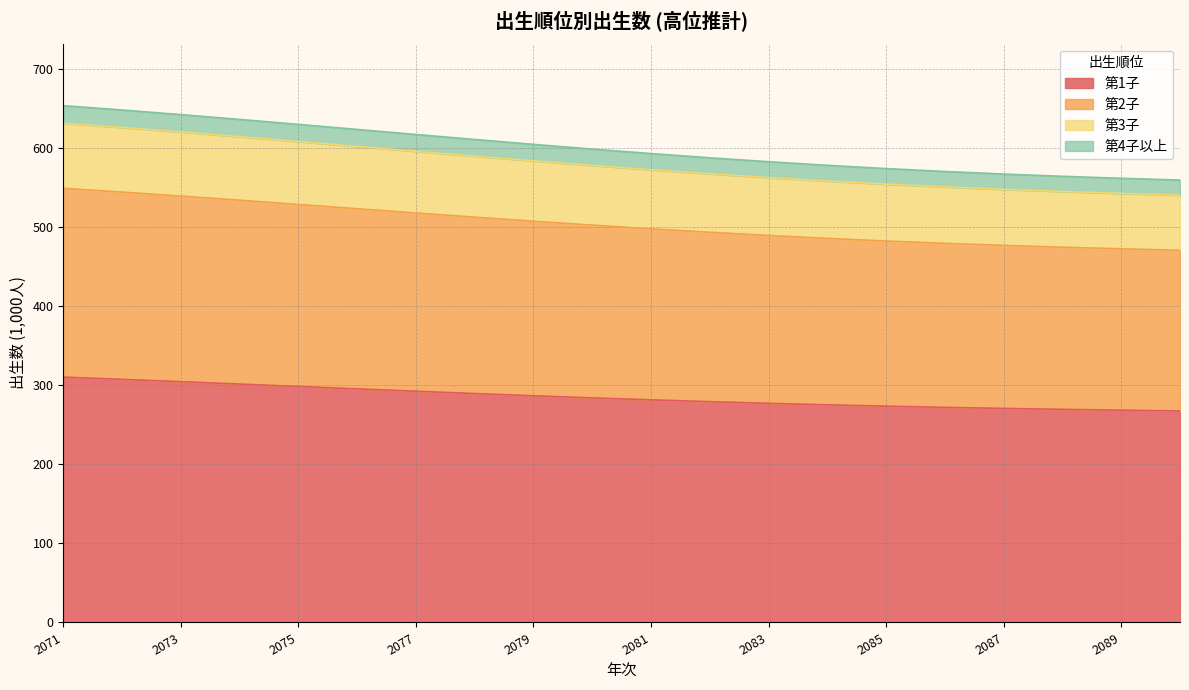

True or false: 第2子 has more than 2 interior local peaks.

False